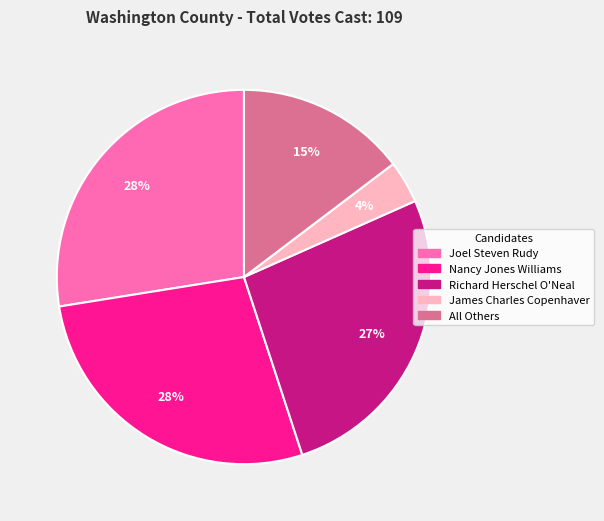

Do Nancy Jones Williams and James Charles Copenhaver together represent more than half of the pie?

No